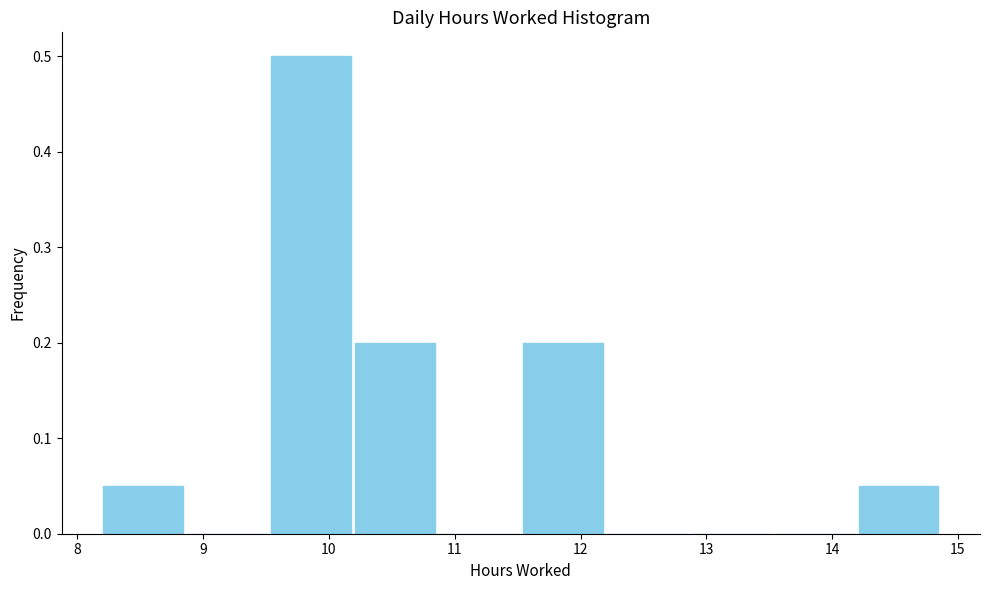

Which range on the x-axis has the tallest bar?

9.5 to 10.2